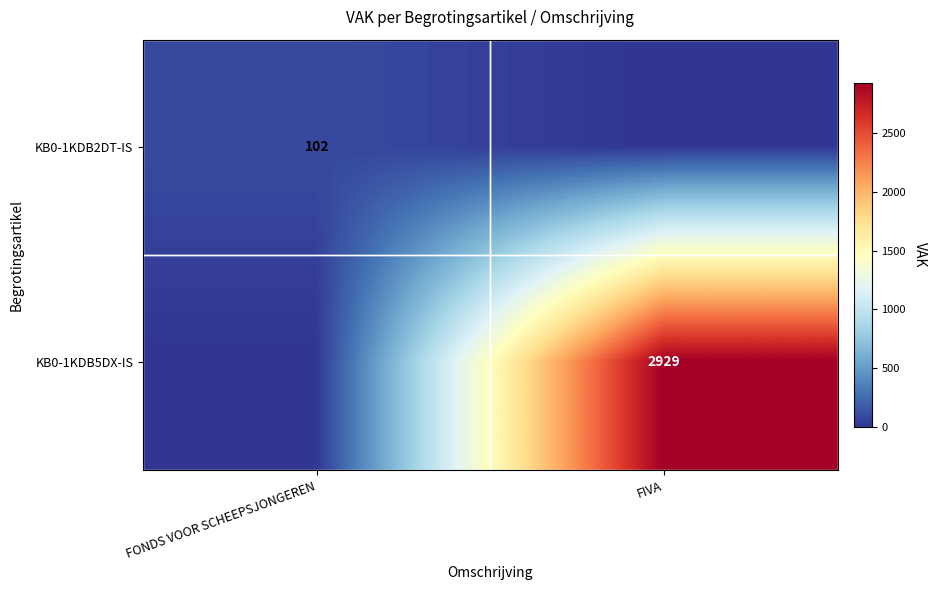

The value of KB0-1KDB2DT-IS at FONDS VOOR SCHEEPSJONGEREN is 37. True or false?

False